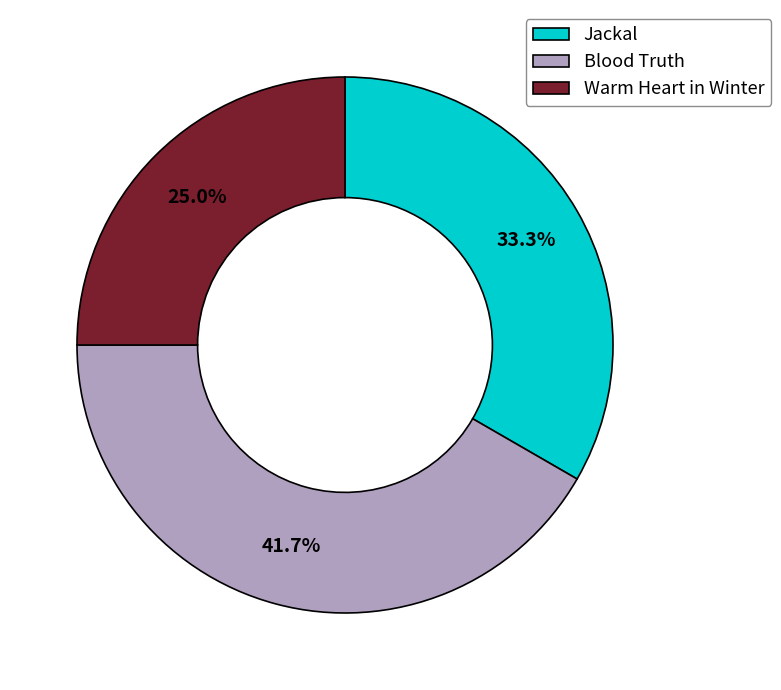

Is Blood Truth the majority of the pie?

No